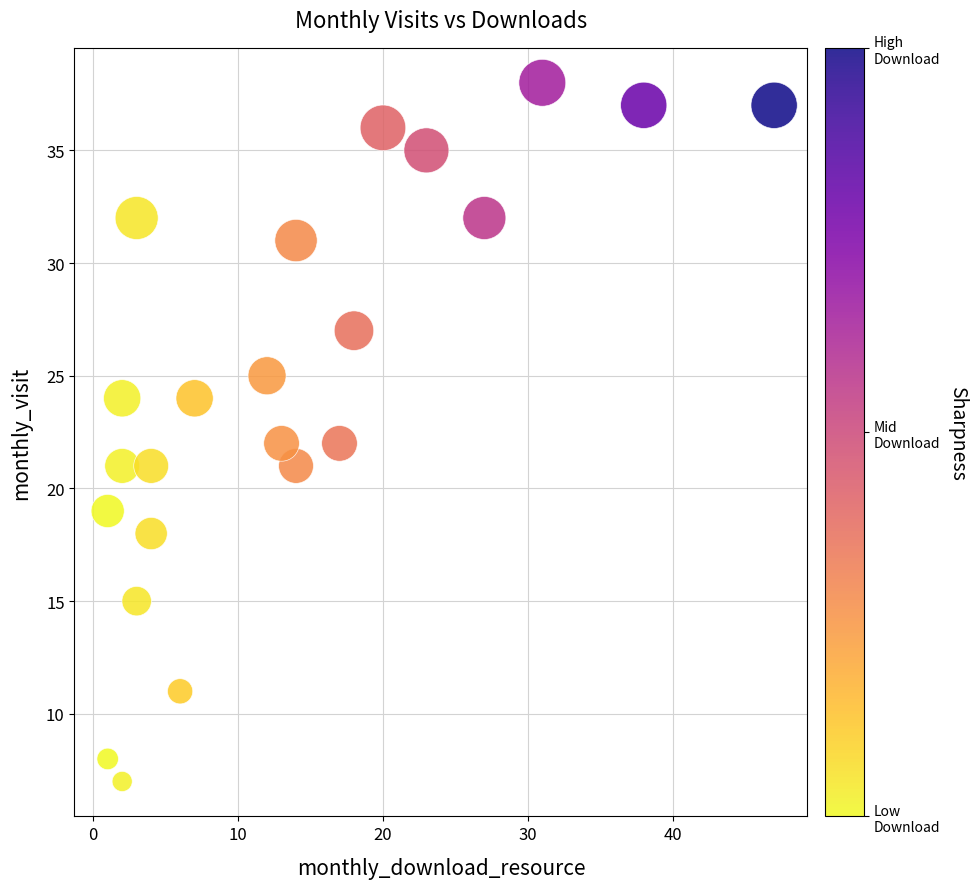

What is the range of Y values (max minus min)?

31